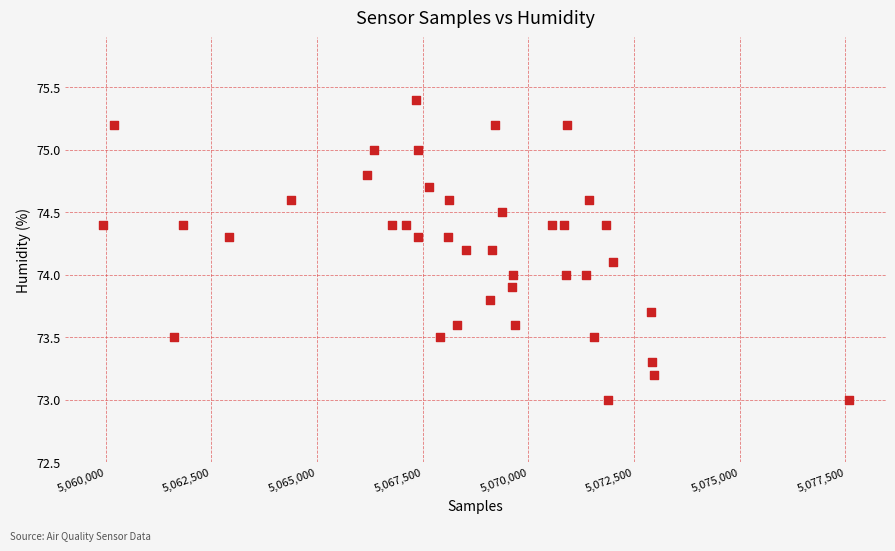

What is the range of Y values (max minus min)?

2.4